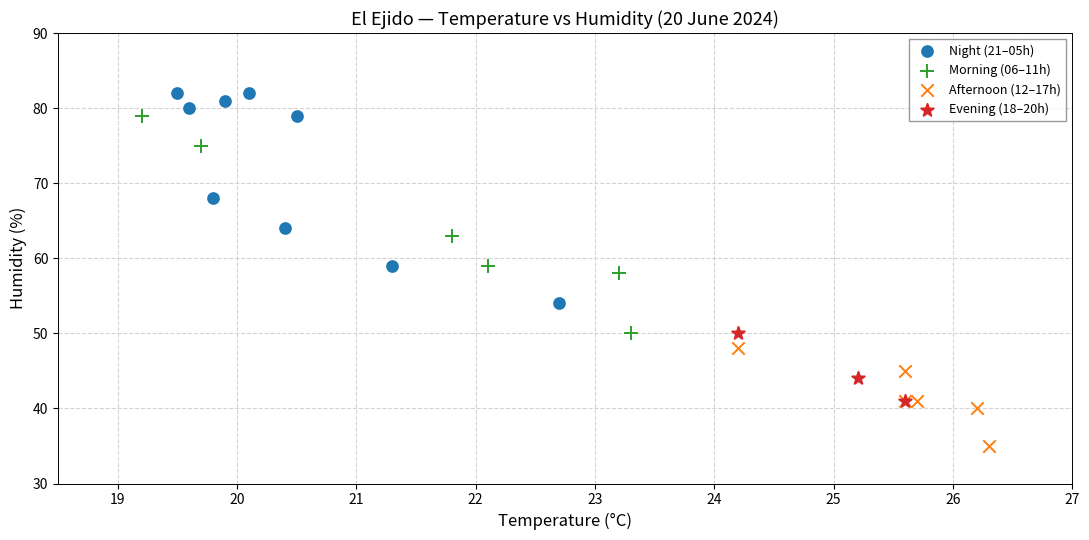

Which series reaches the minimum Y coordinate?

Afternoon (12–17h)